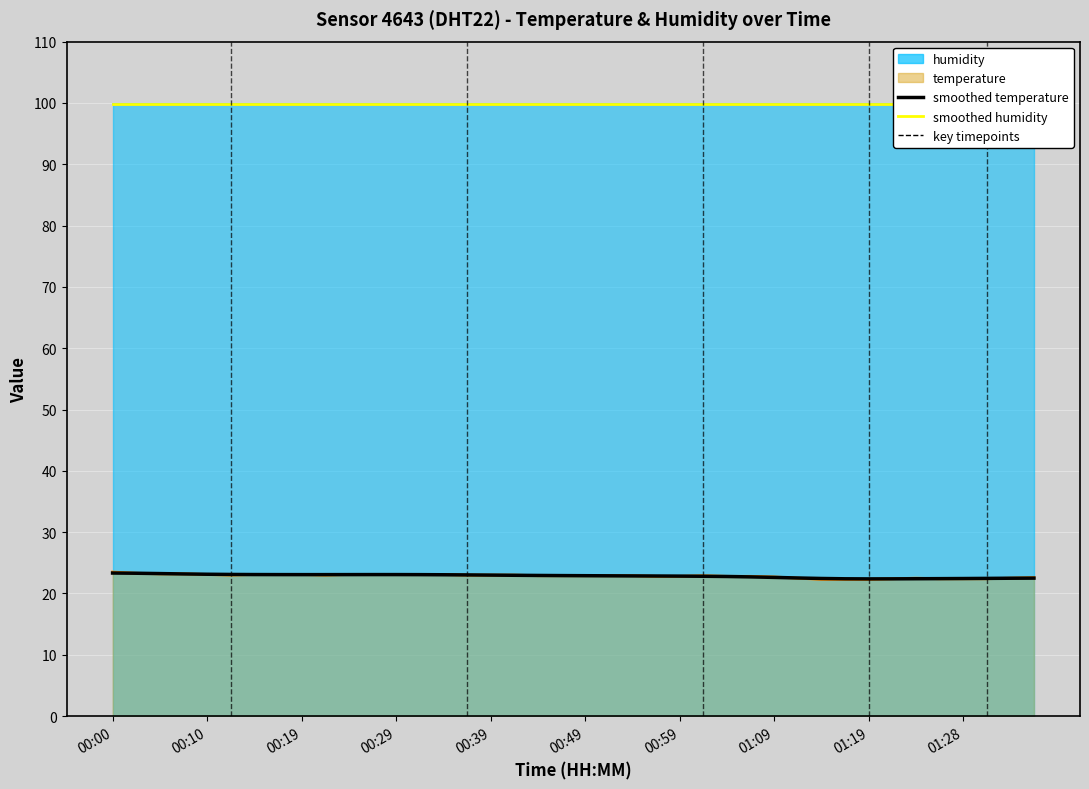

What is the value of the smoothed humidity point at the 5th from the left?

99.9